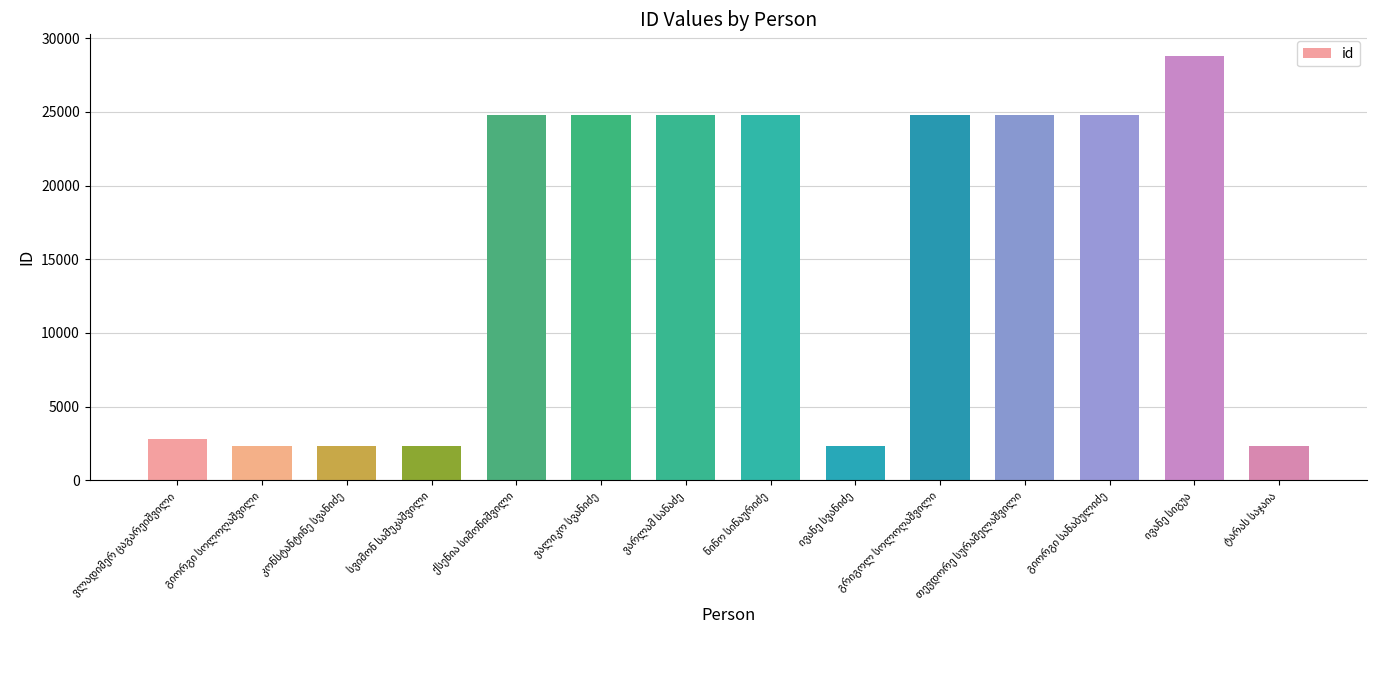

What is the minimum value shown in the chart?

2312